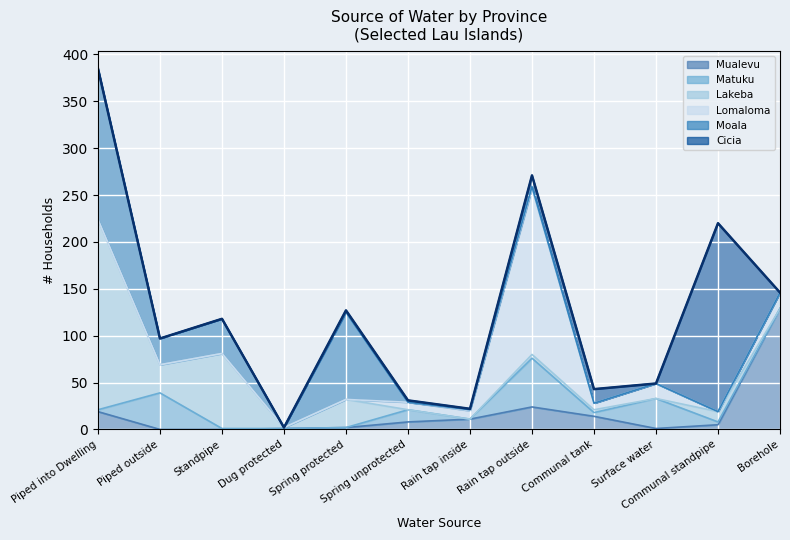

How many points are lower than both their immediate neighbors (excluding endpoints)?

4